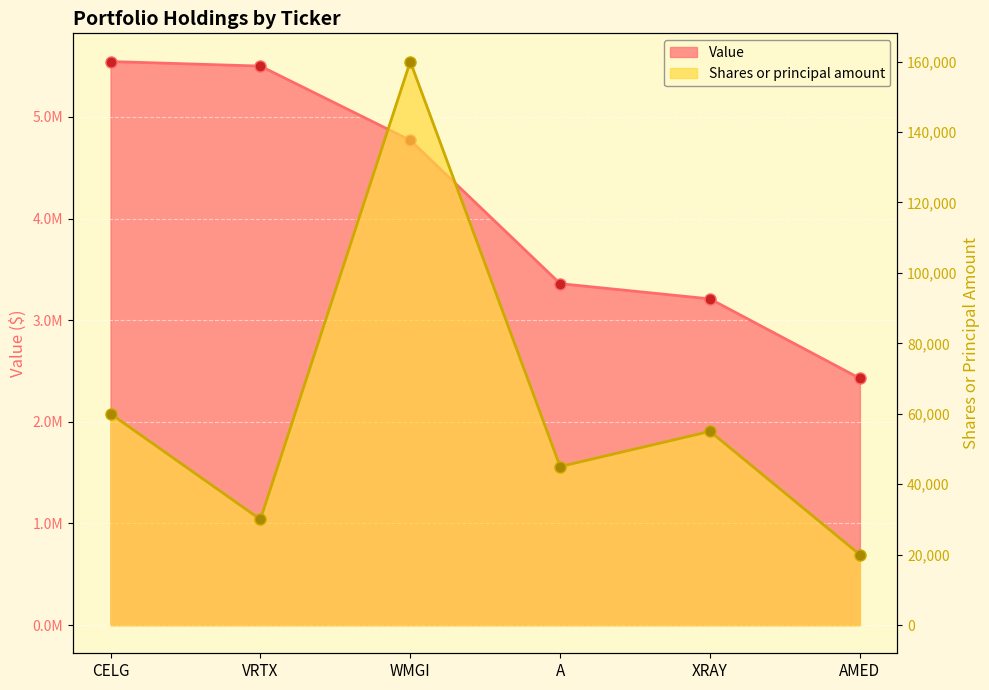

What is the label of the 5th point from the left?

XRAY